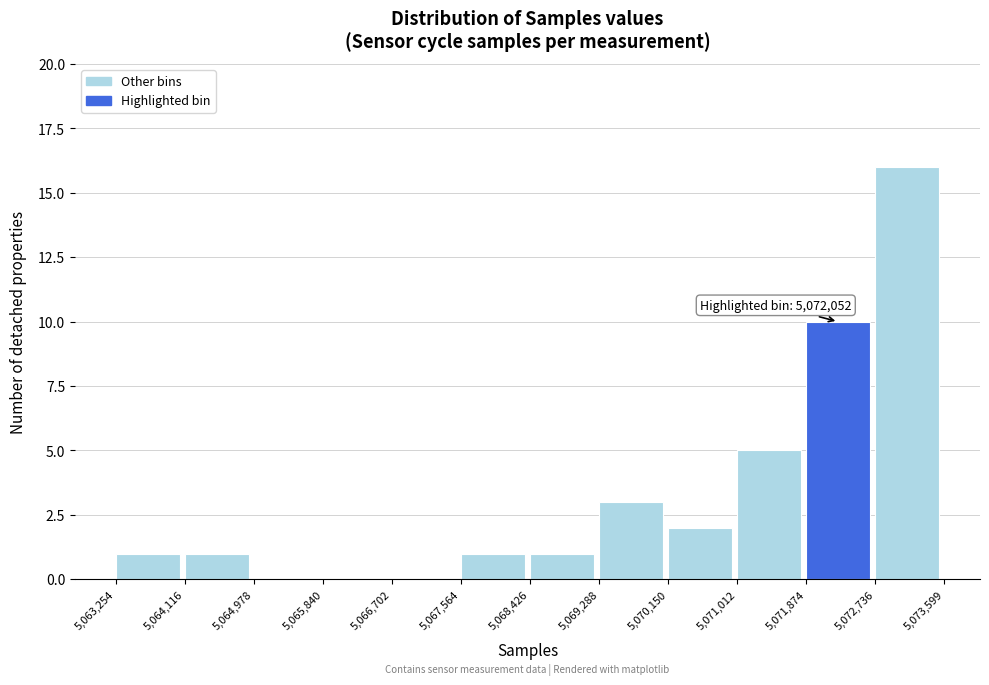

Which range on the x-axis has the tallest bar?

5,072,736 to 5,073,599